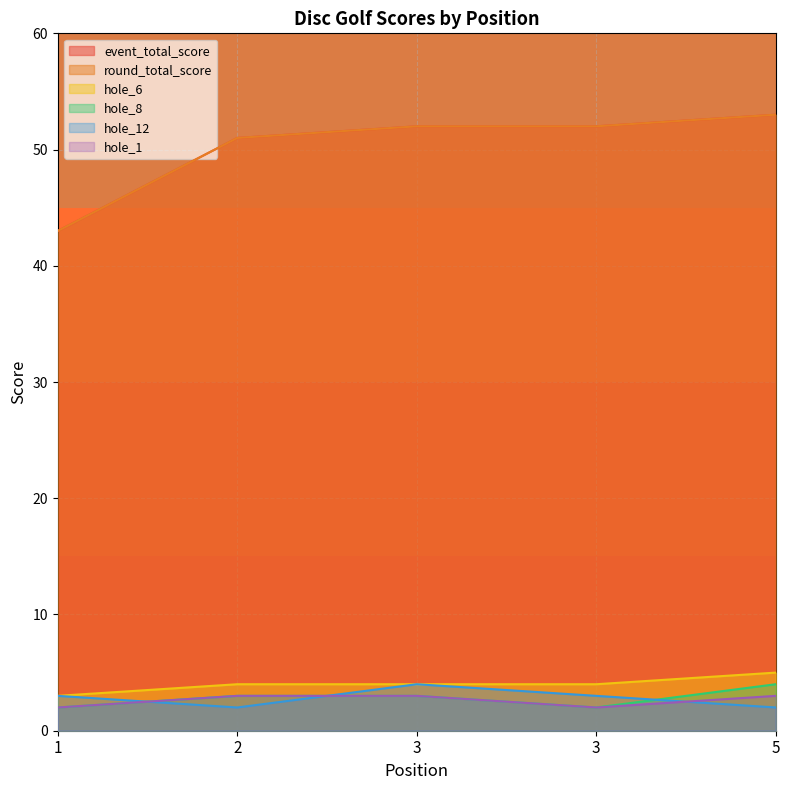

True or false: hole_6 and hole_12 intersect in this chart.

False